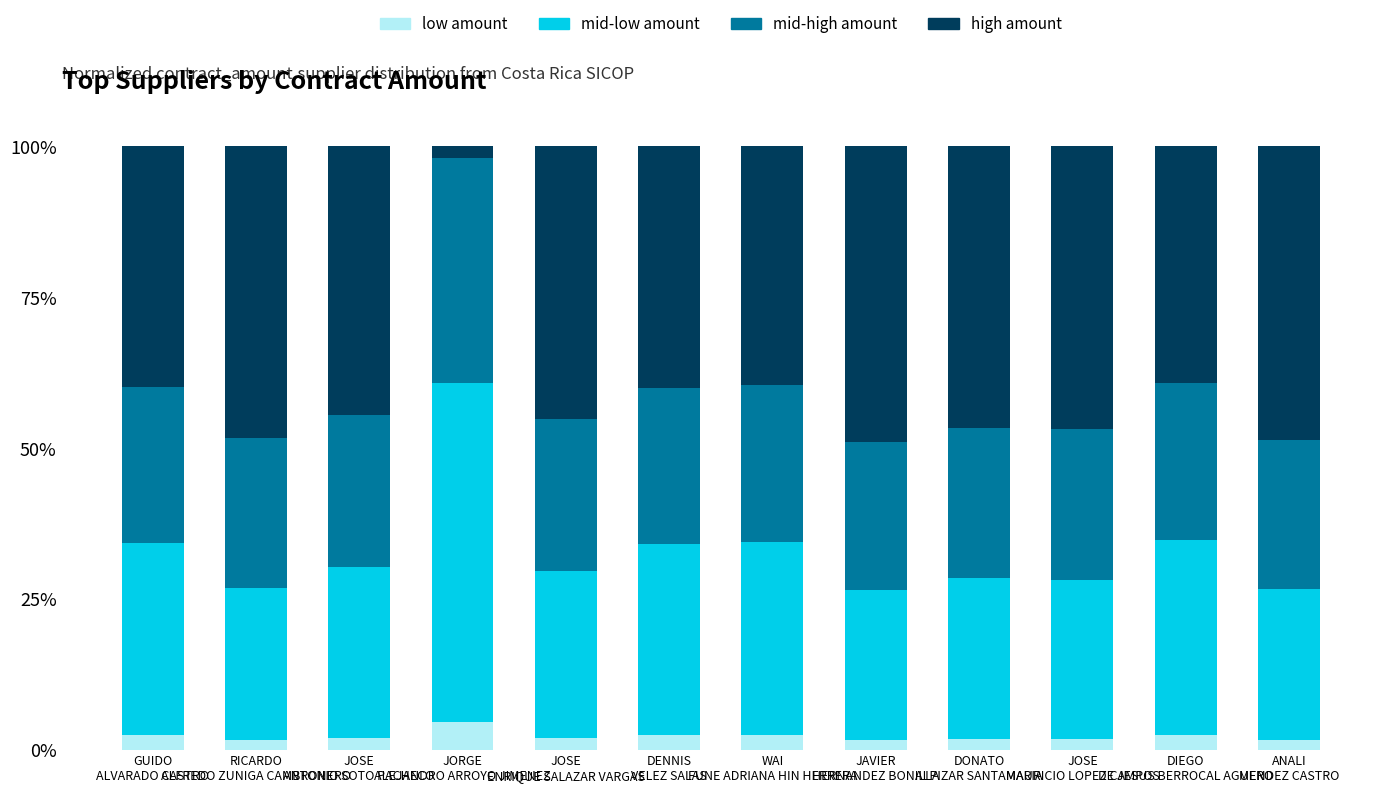

Which series changed the most between GUIDO
ALVARADO CASTRO and DIEGO
DE JESUS BERROCAL AGUERO?

high amount